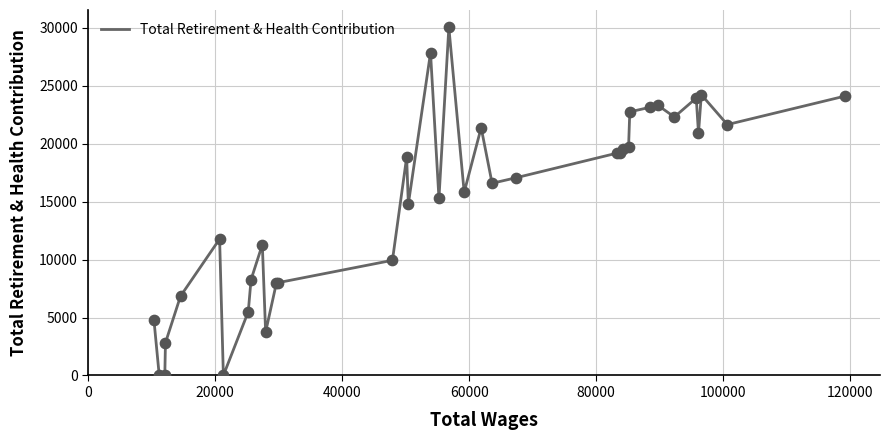

What is the greatest value displayed?

30050